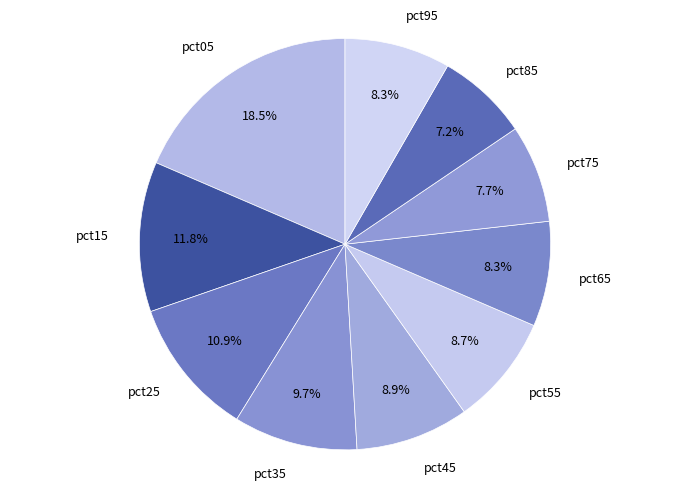

How many segments does this pie chart have?

10